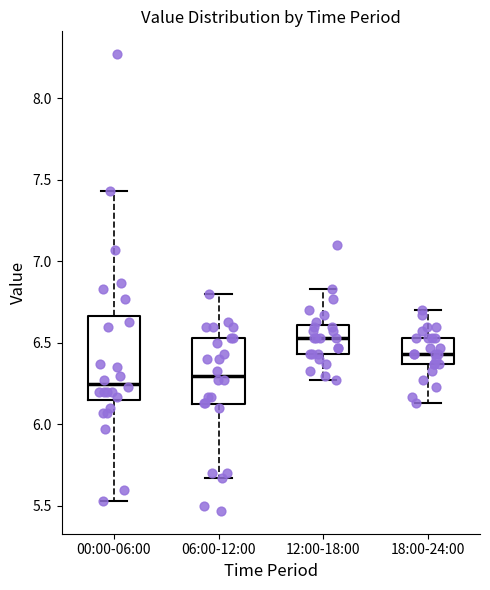

Reading left to right, transcribe this box plot: for each box, give where its median line is, the range the box spans, and where its two whiskers end, as read against the y-axis. The values are not printed on the chart, so give them approximately, as read against the axis.

00:00-06:00: median 6.25, box 6.15 to 6.65, whiskers 5.55 to 7.45
06:00-12:00: median 6.30, box 6.10 to 6.55, whiskers 5.65 to 6.80
12:00-18:00: median 6.55, box 6.45 to 6.60, whiskers 6.25 to 6.85
18:00-24:00: median 6.45, box 6.35 to 6.55, whiskers 6.15 to 6.70